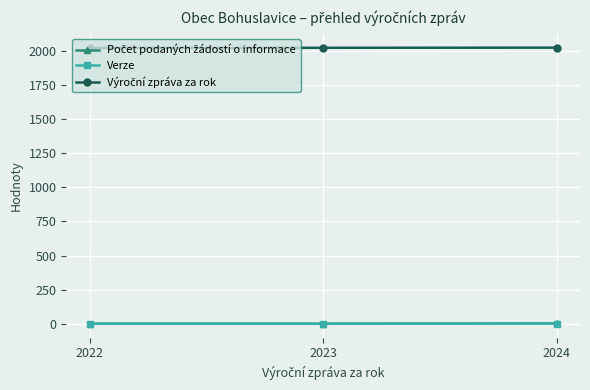

Is this an area chart (filled region under the line)?

No